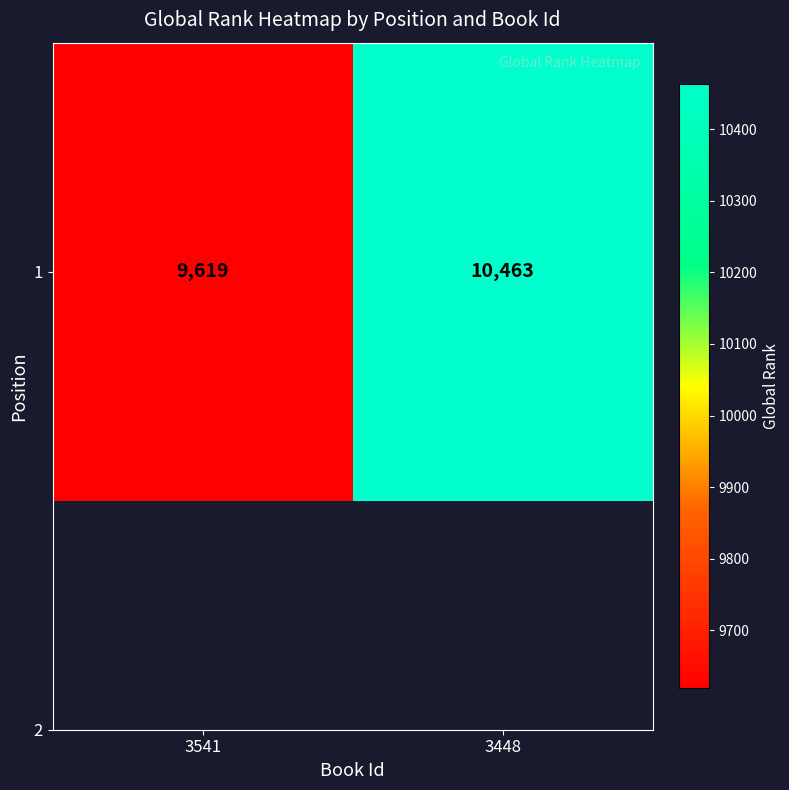

What is the average value?

10041